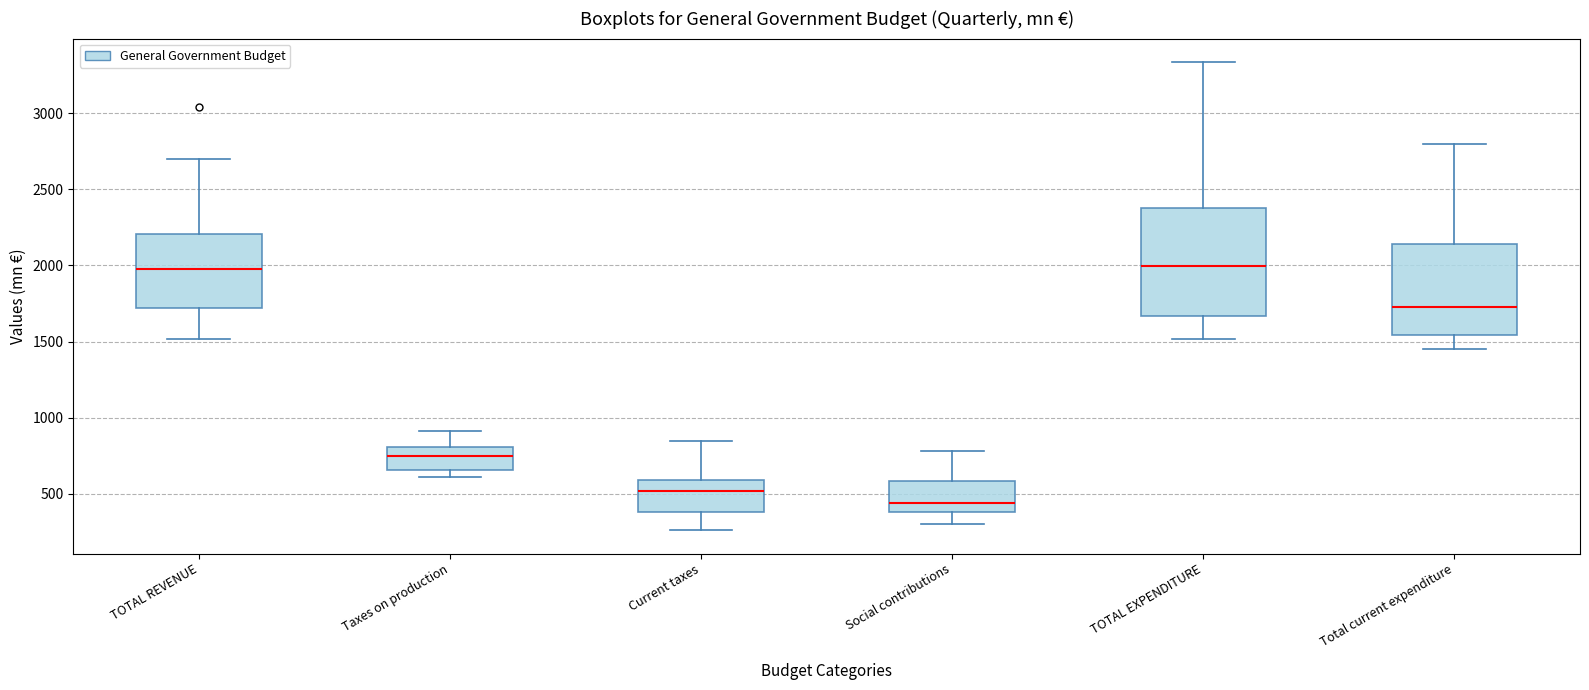

Reading left to right, read every box against the y-axis: the position of its median line, the range the box covers, and the ends of its whiskers. The values are not printed on the chart, so give them approximately, as read against the axis.

TOTAL REVENUE: median 2000, box 1700 to 2200, whiskers 1500 to 2700
Taxes on production: median 750, box 650 to 800, whiskers 600 to 900
Current taxes: median 500, box 400 to 600, whiskers 250 to 850
Social contributions: median 450, box 400 to 600, whiskers 300 to 800
TOTAL EXPENDITURE: median 2000, box 1650 to 2400, whiskers 1500 to 3350
Total current expenditure: median 1750, box 1550 to 2150, whiskers 1450 to 2800